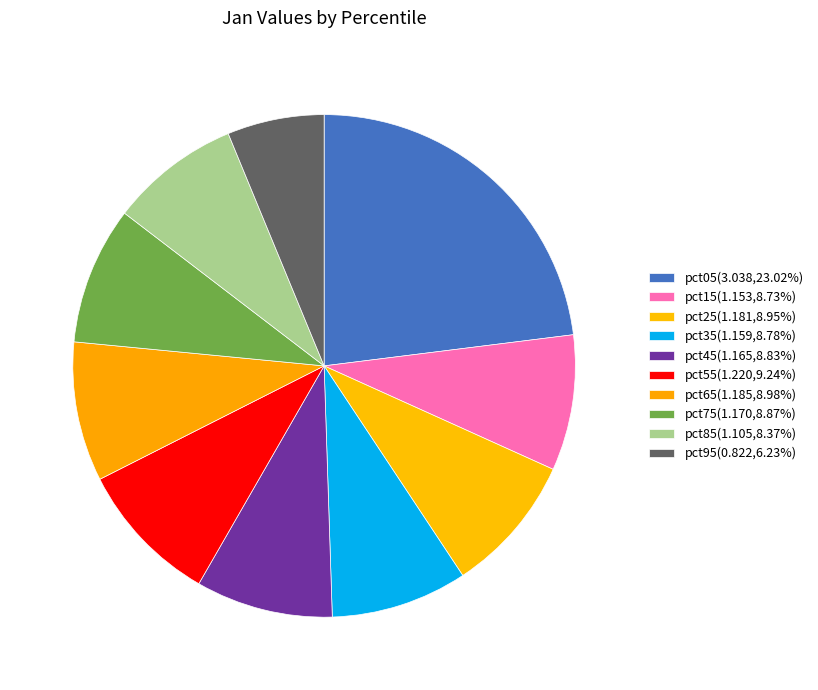

Is it true that pct45 is 9% of the pie?

True